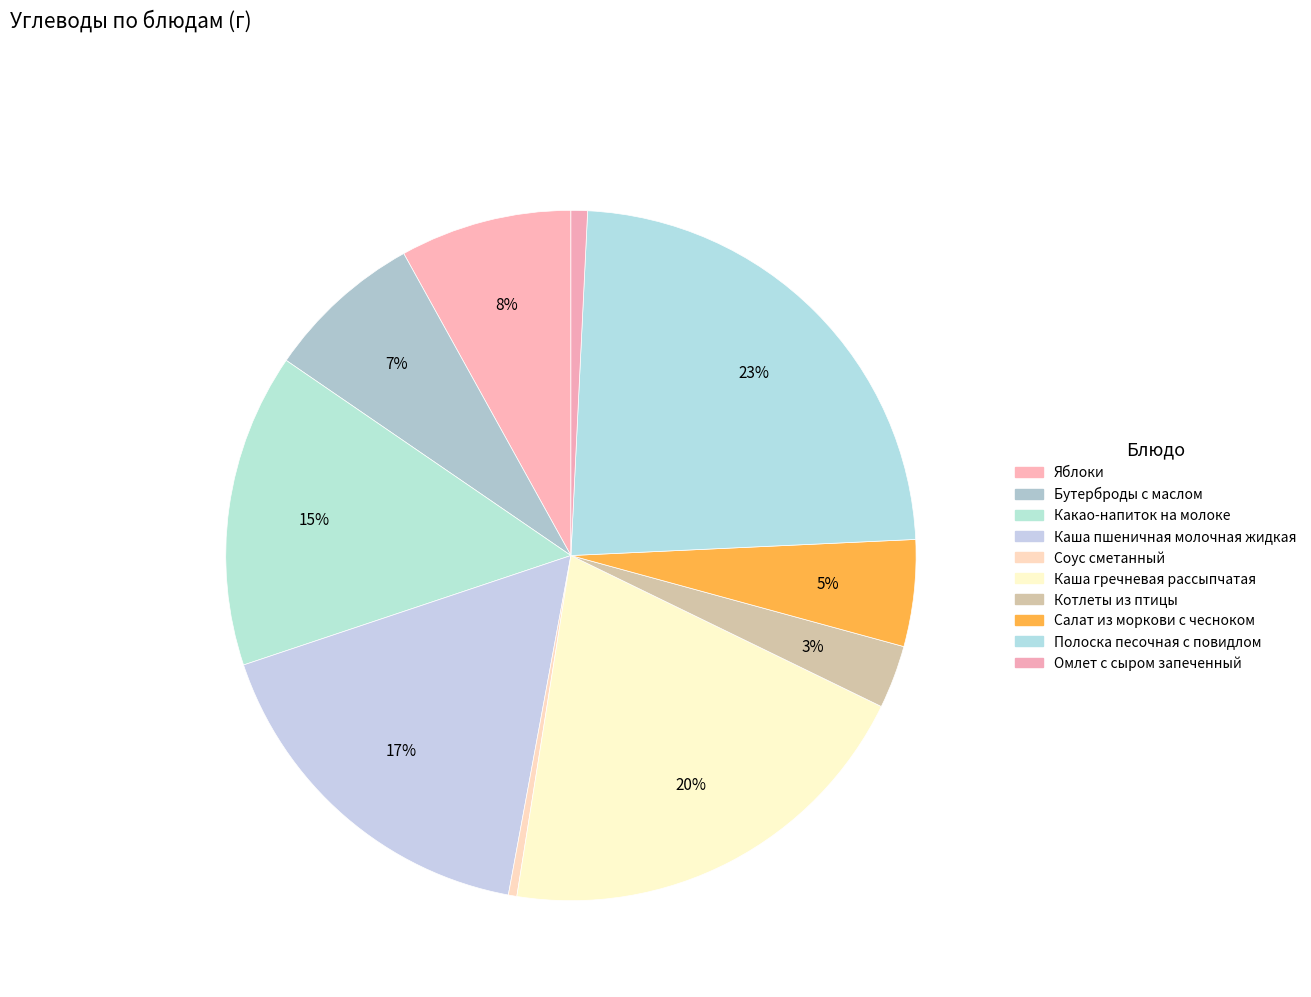

To the nearest percent, what is the difference between the largest and smallest slice percentages?

23%